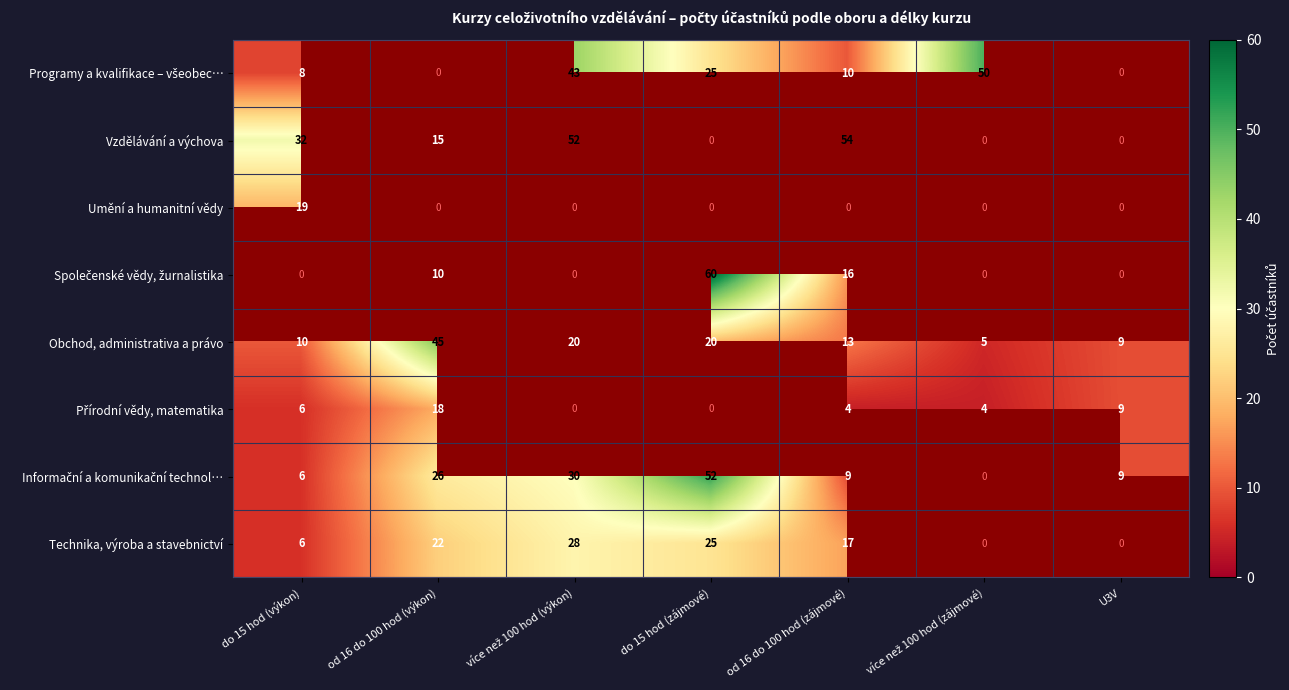

The value of Umění a humanitní vědy at do 15 hod (výkon) is 13. True or false?

False